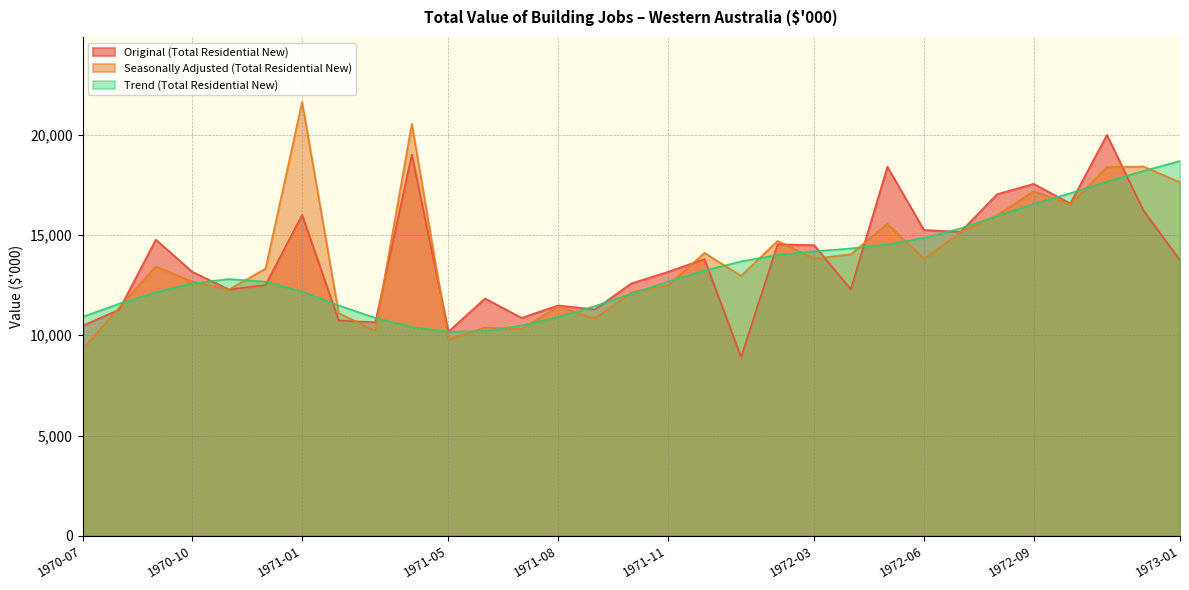

At how many categories does at least one series exceed 16989?

9